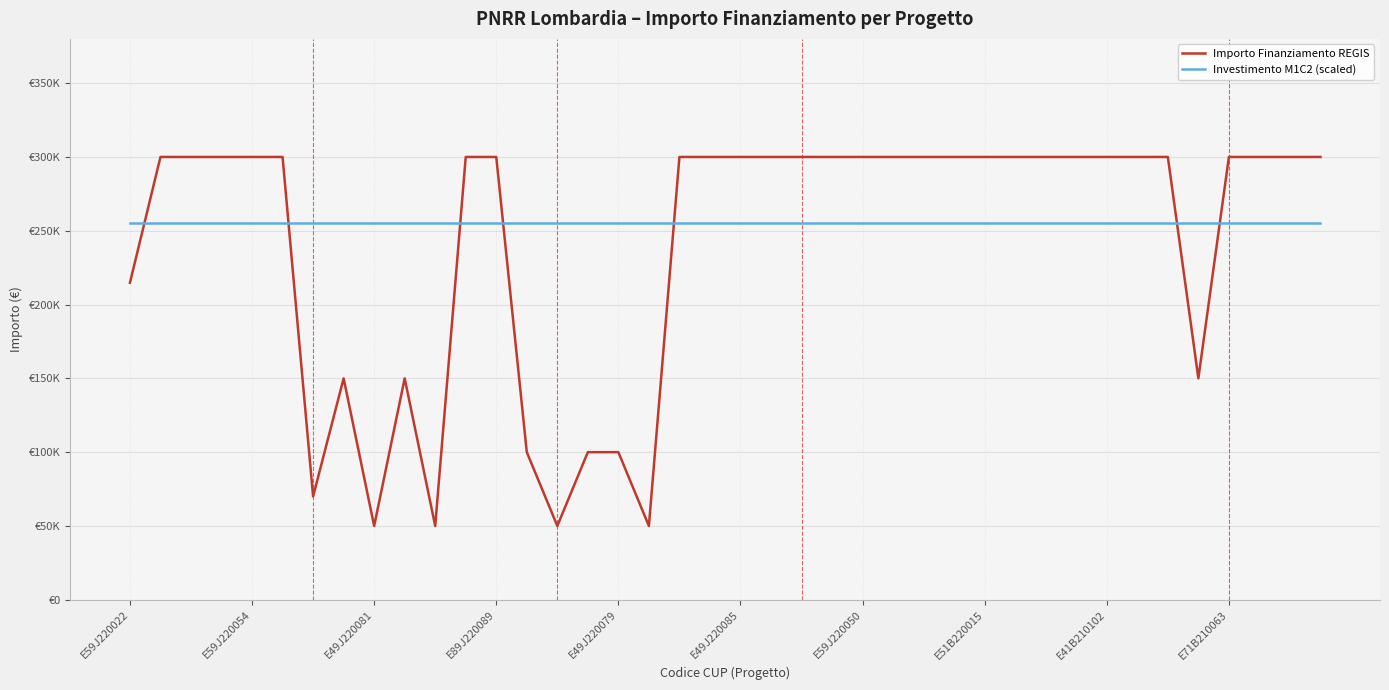

Reading right to left, transcribe all the data shown in this chart.

Importo Finanziamento REGIS: 300000.0	300000.0	300000.0	300000.0	150000.0	300000.0	300000.0	300000.0	300000.0	300000.0	300000.0	300000.0	300000.0	300000.0	300000.0	300000.0	300000.0	300000.0	300000.0	300000.0	300000.0	300000.0	50000.0	100000.0	100000.0	50000.0	100000.0	300000.0	300000.0	50000.0	150000.0	50000.0	150000.0	70000.0	300000.0	300000.0	300000.0	300000.0	300000.0	214800.0
Investimento M1C2 (scaled): 255000.0	255000.0	255000.0	255000.0	255000.0	255000.0	255000.0	255000.0	255000.0	255000.0	255000.0	255000.0	255000.0	255000.0	255000.0	255000.0	255000.0	255000.0	255000.0	255000.0	255000.0	255000.0	255000.0	255000.0	255000.0	255000.0	255000.0	255000.0	255000.0	255000.0	255000.0	255000.0	255000.0	255000.0	255000.0	255000.0	255000.0	255000.0	255000.0	255000.0